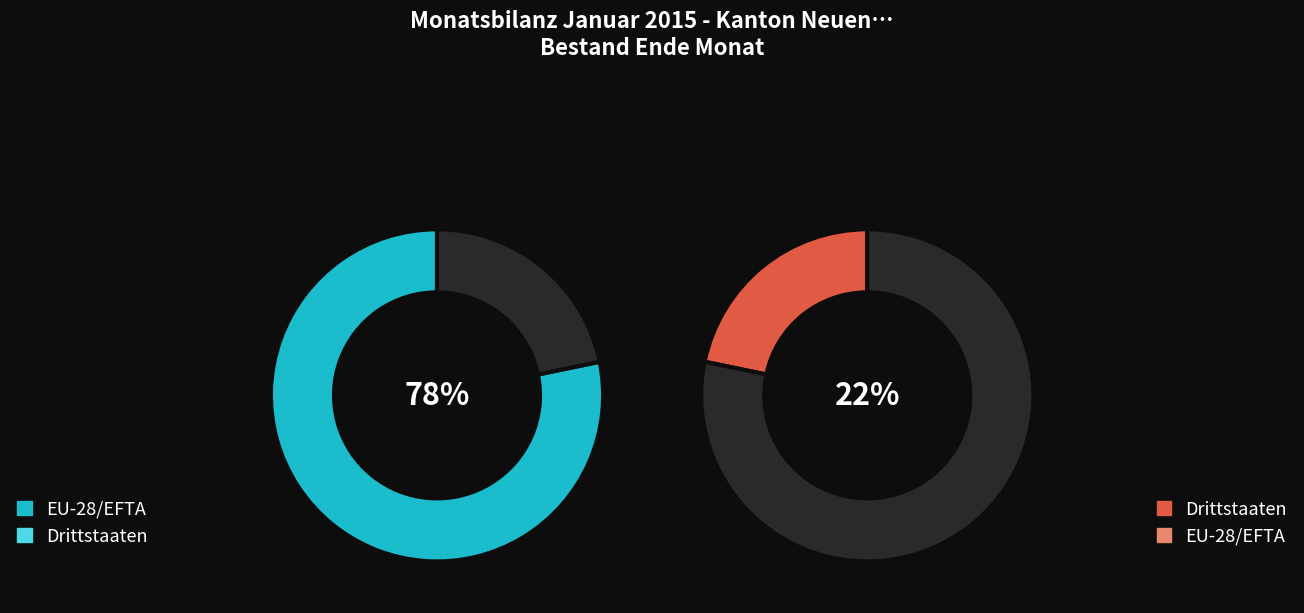

What is the majority slice?

EU-28/EFTA